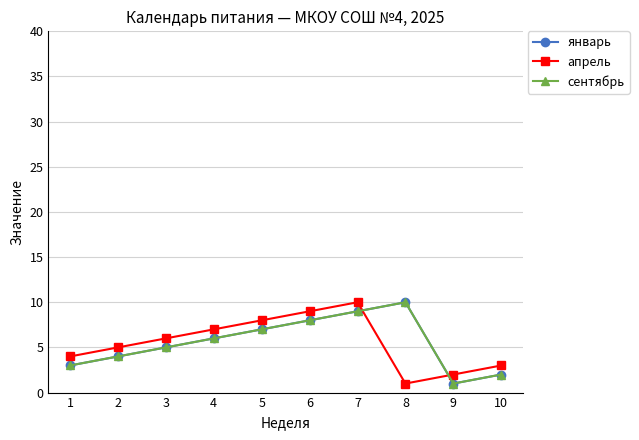

What is the greatest value displayed?

10